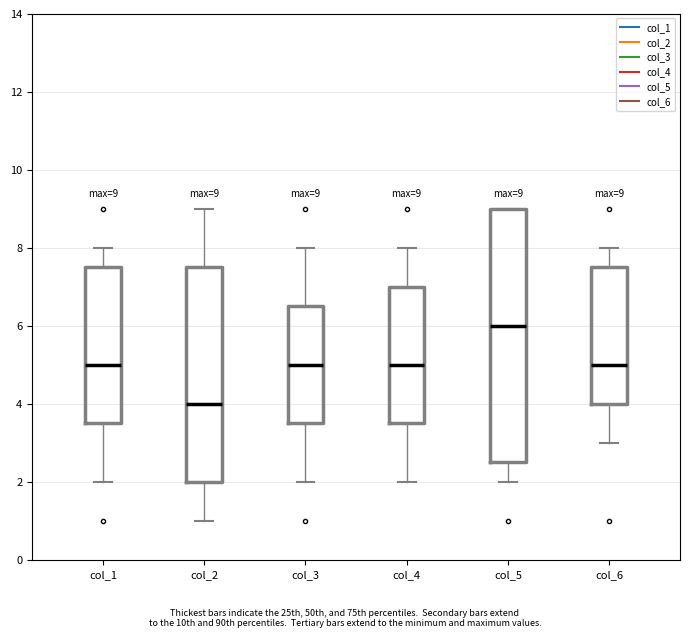

Which box has the lowest median line?

col_2